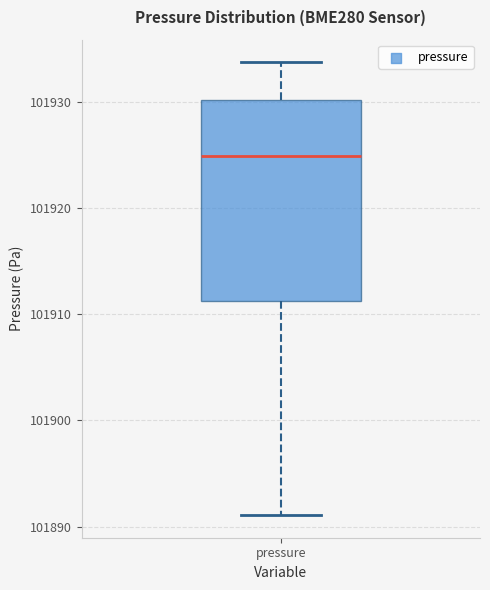

Transcribe this box plot: give where the median line is, the range the box spans, and where the two whiskers end, as read against the y-axis. The values are not printed on the chart, so give them approximately, as read against the axis.

median 101925, box 101911 to 101930, whiskers 101891 to 101934